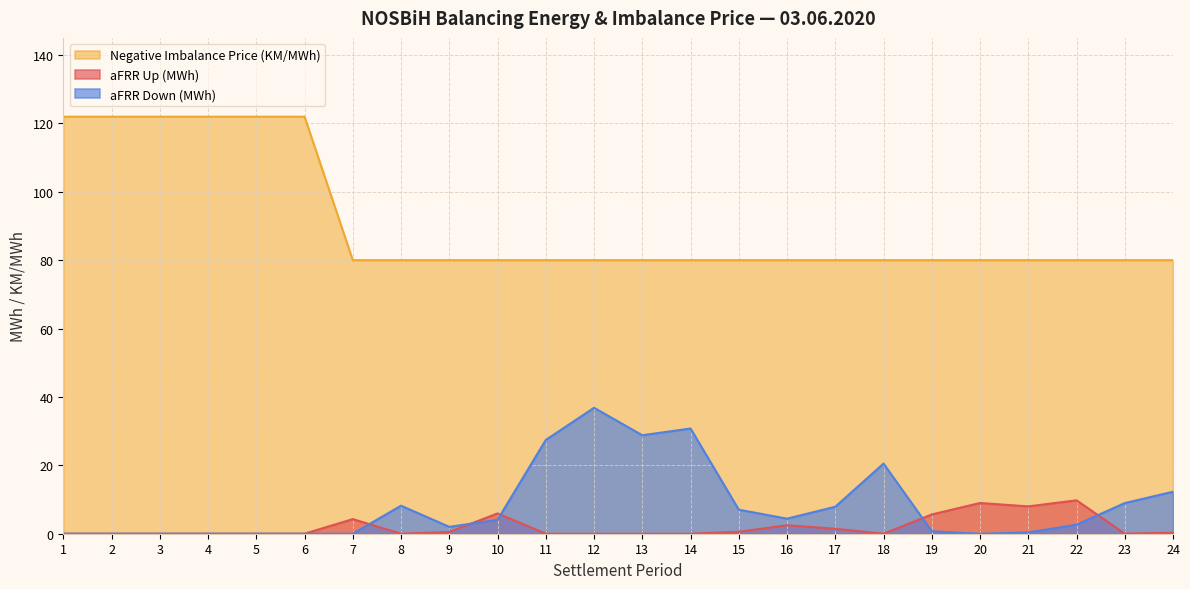

What is the total value across all series at 9?

82.5